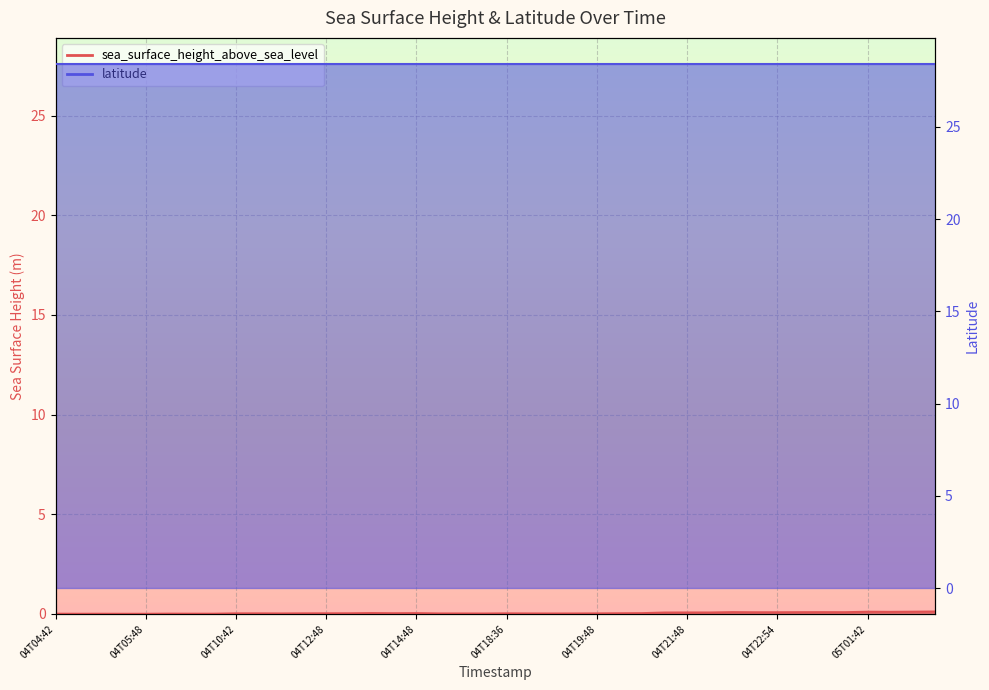

Is it true that the value at 04T22:54 is 0.1?

False